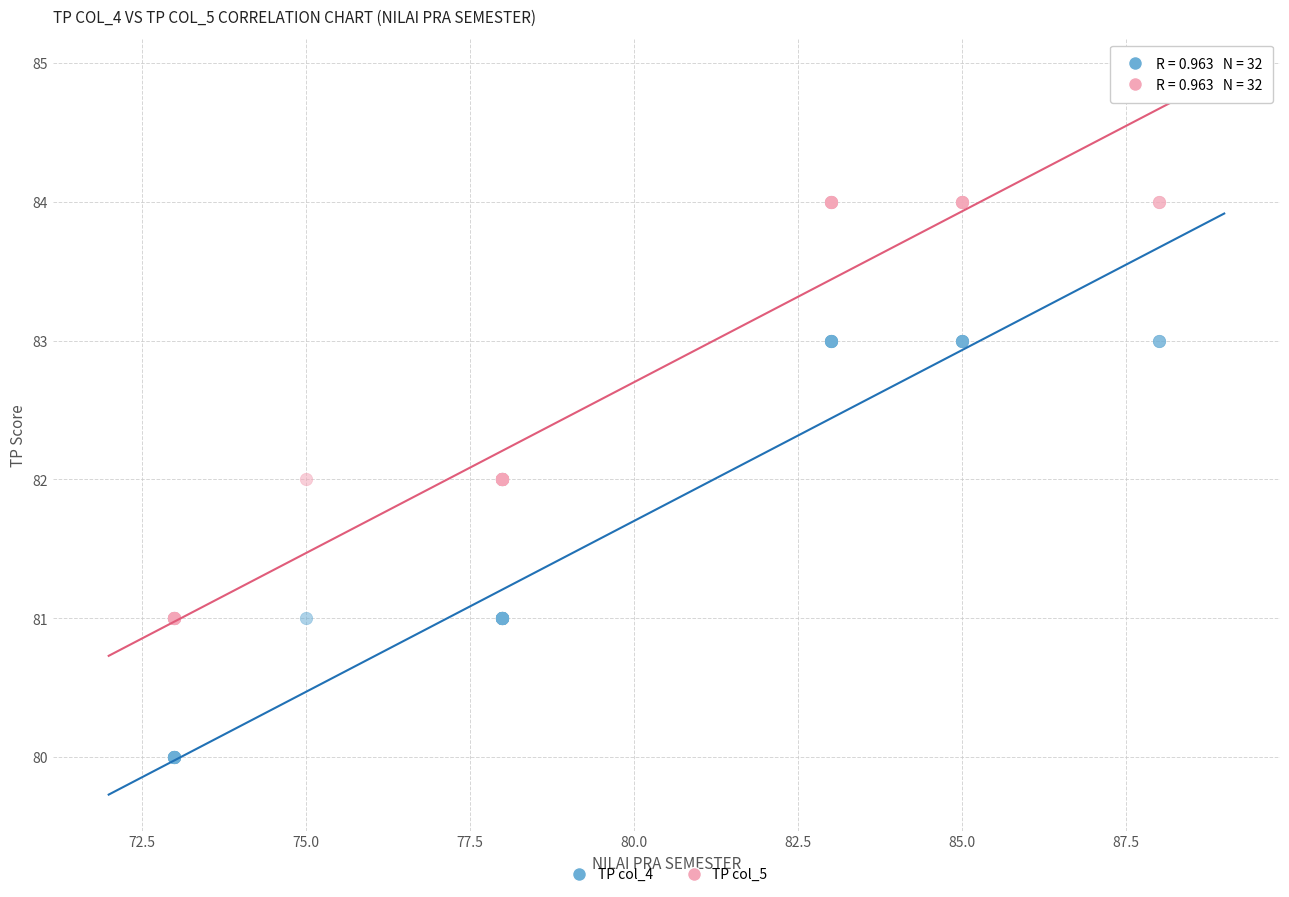

Which series reaches the maximum Y coordinate?

TP col_5